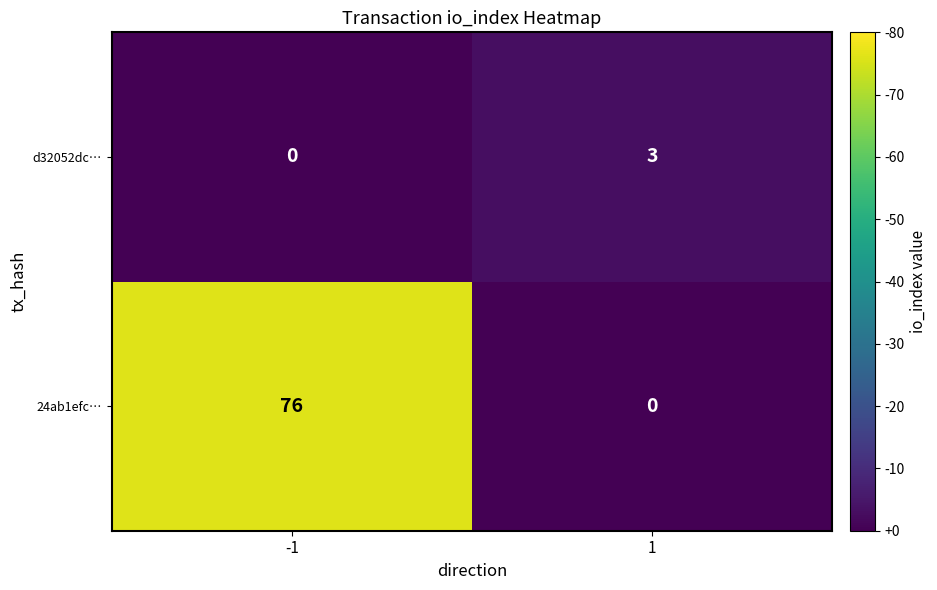

Which series has the largest total across all categories?

24ab1efc…